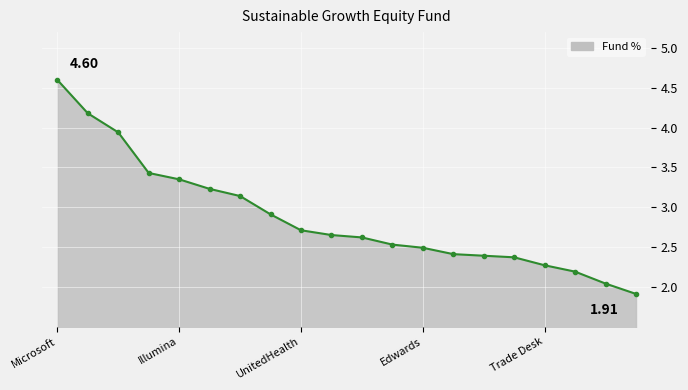

What is the difference between the maximum and minimum values?

2.7